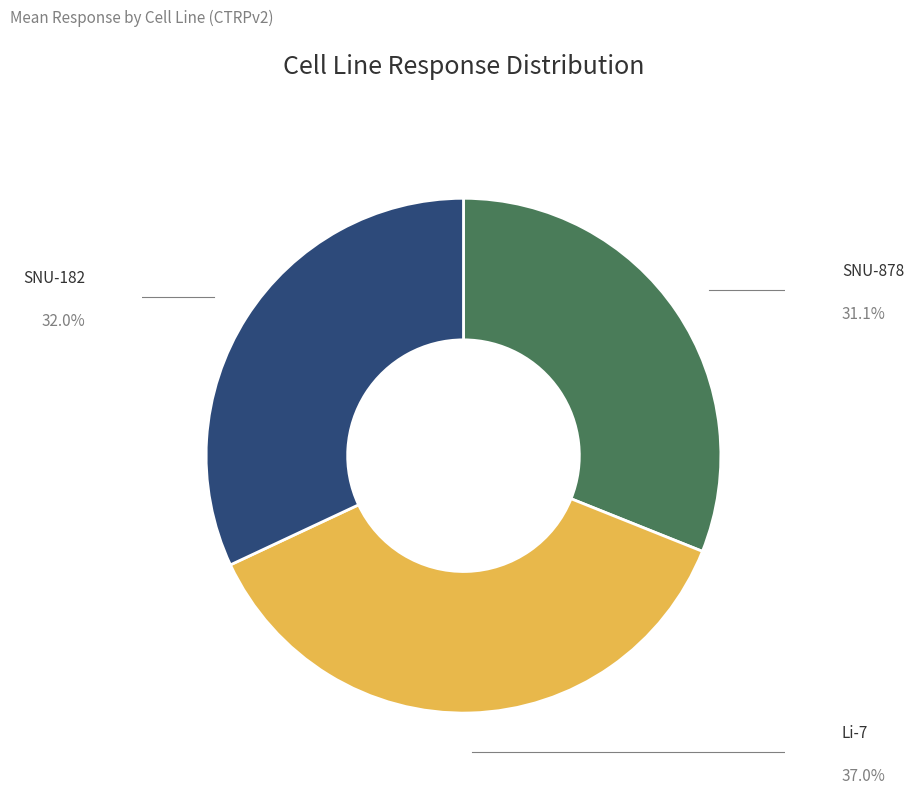

Is there any slice that represents more than half of the pie?

No